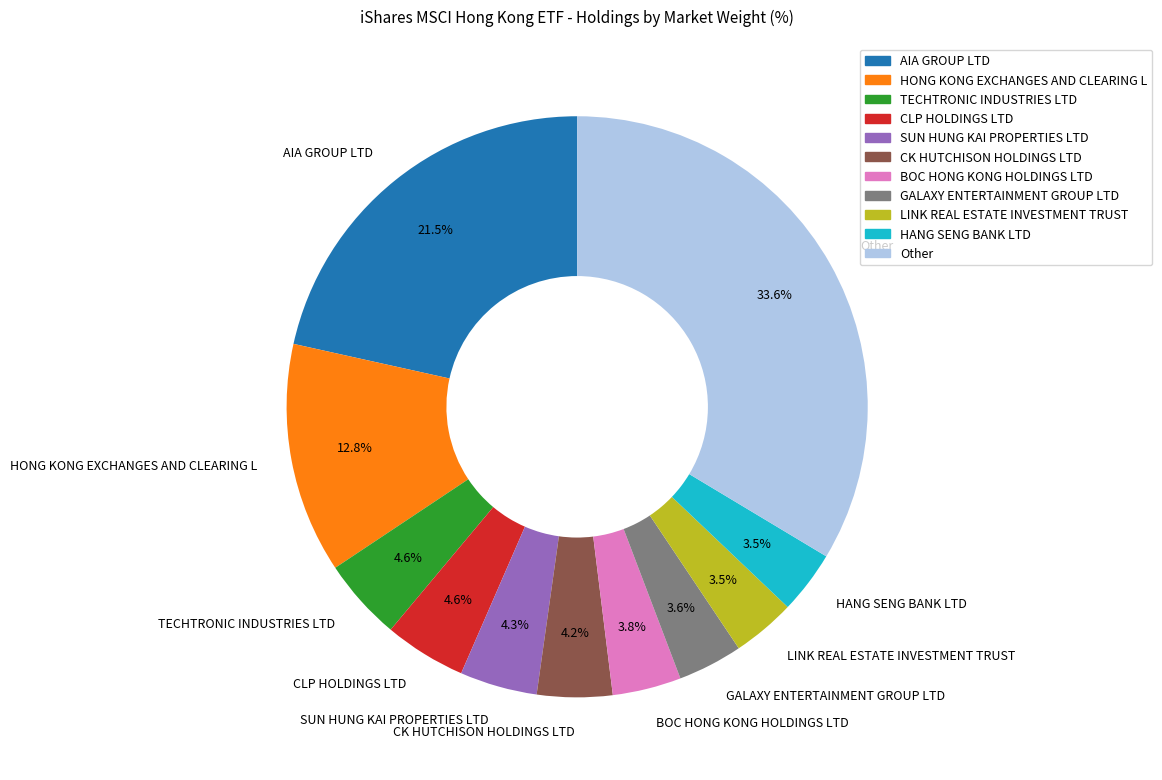

What is the ratio of the value at HANG SENG BANK LTD to the value at SUN HUNG KAI PROPERTIES LTD?

0.8